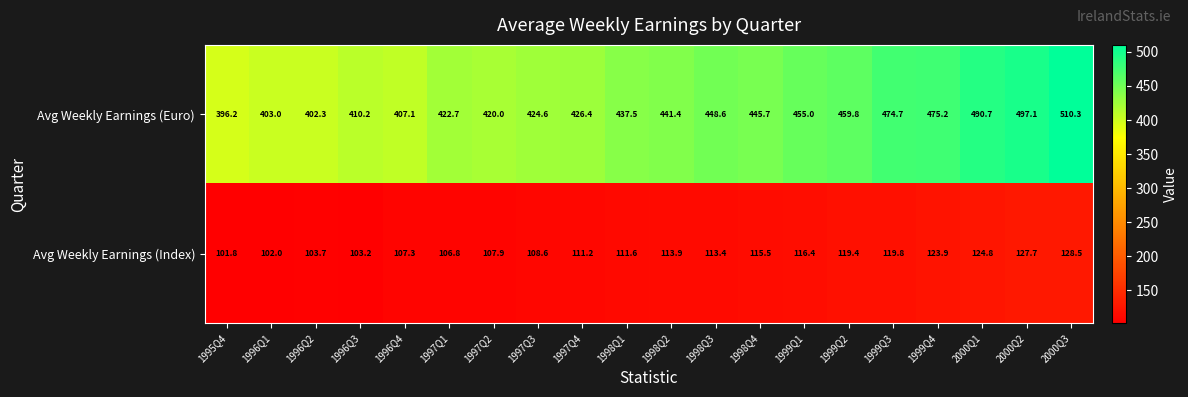

The Avg Weekly Earnings (Index) series shows 127.7 at 2000Q2. True or false?

True